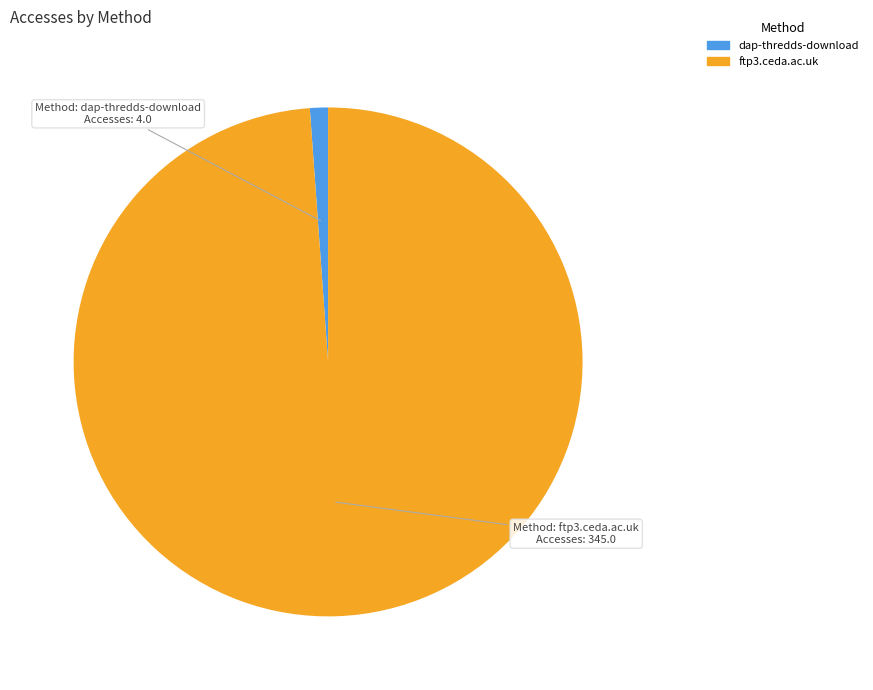

How many segments does this pie chart have?

2